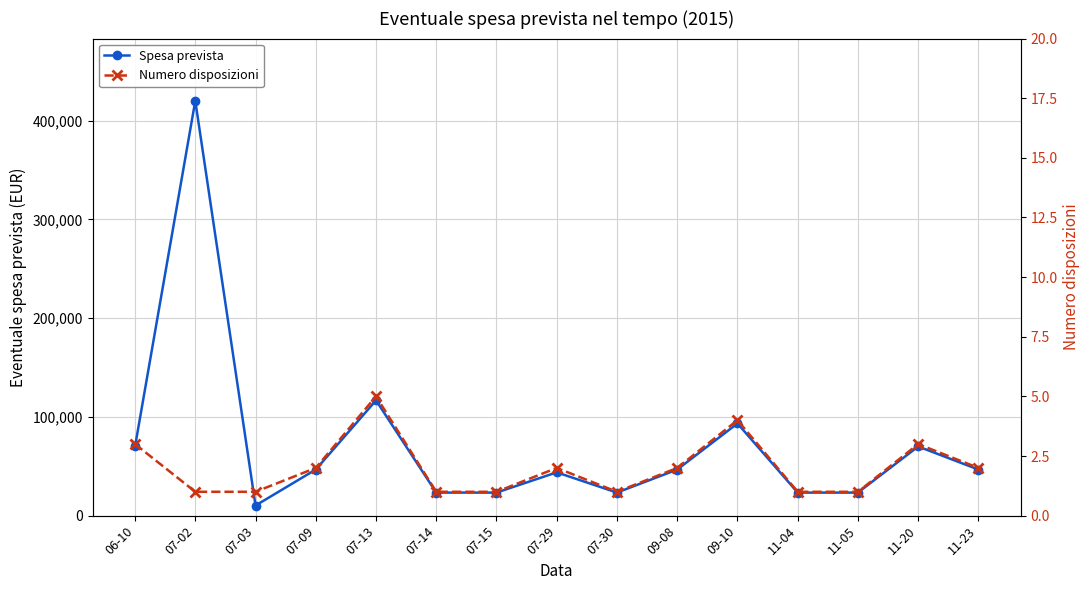

Which series has the widest spread of values?

Spesa prevista